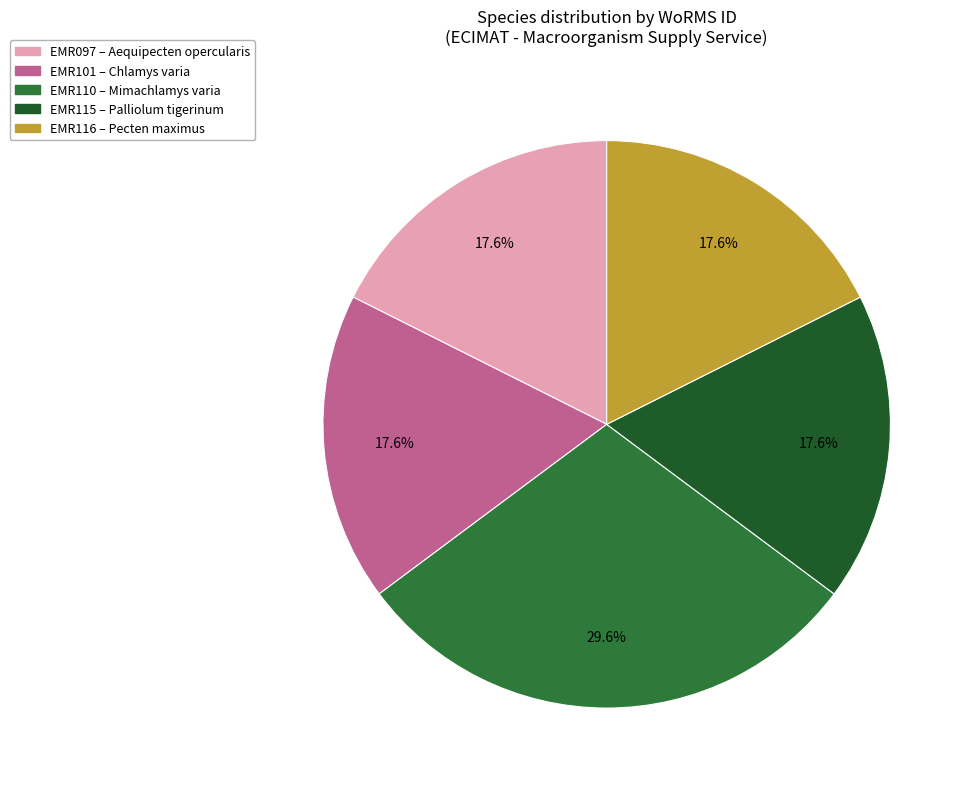

How many slices are in this pie chart?

5